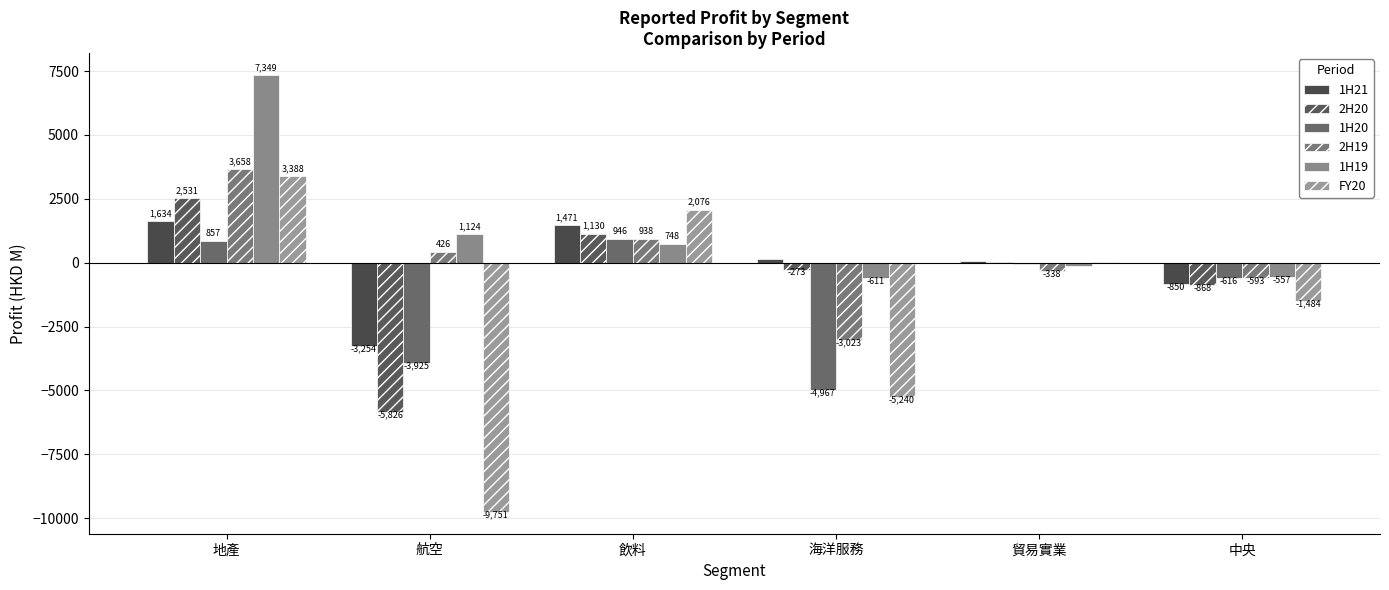

What is the value of the 2H20 bar at the 2nd from the left?

-5826